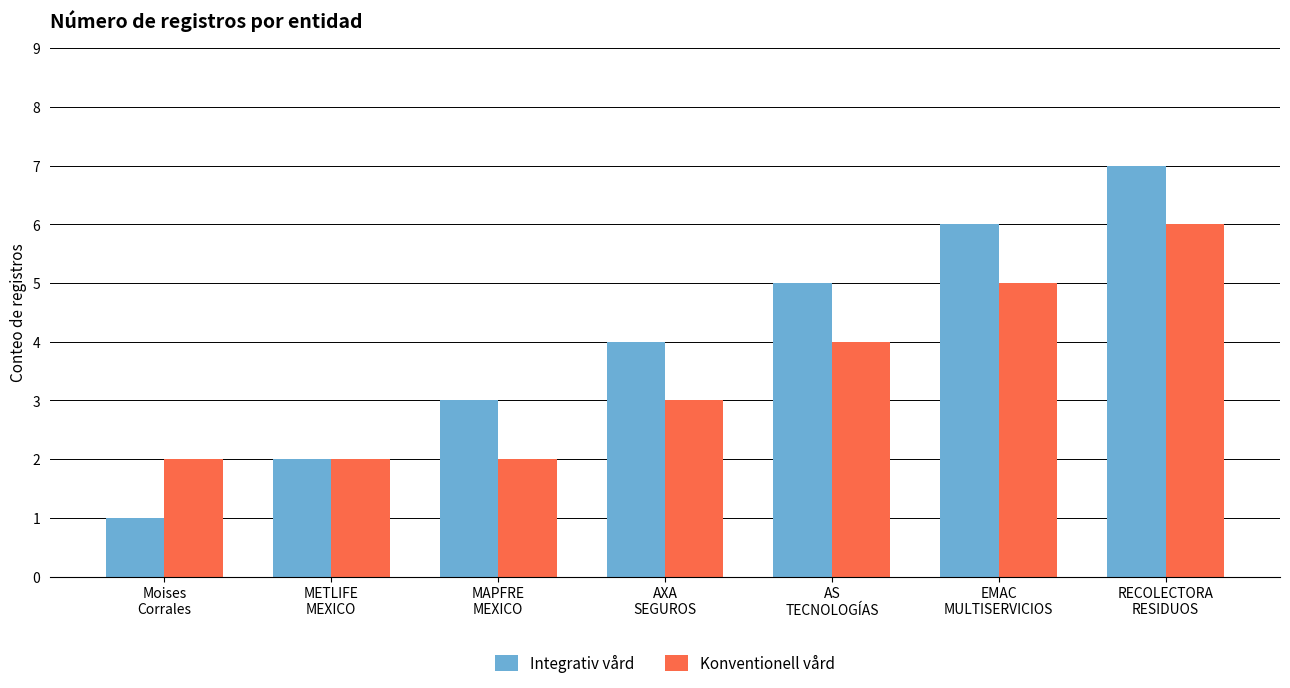

The value of Integrativ vård at MAPFRE
MEXICO is 3. True or false?

True